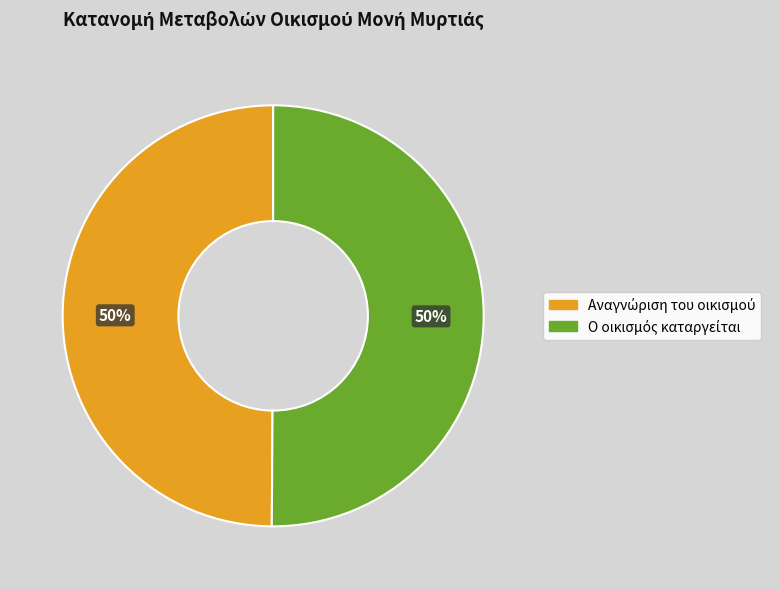

To the nearest percent, what is the average slice percentage?

50%